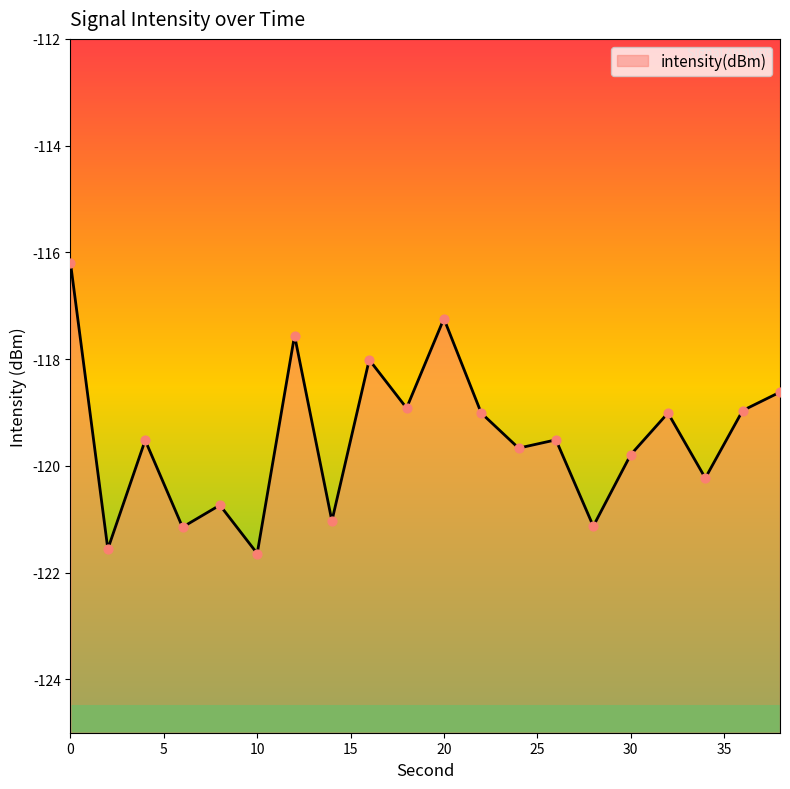

Between 20 and 8, which is larger?

20